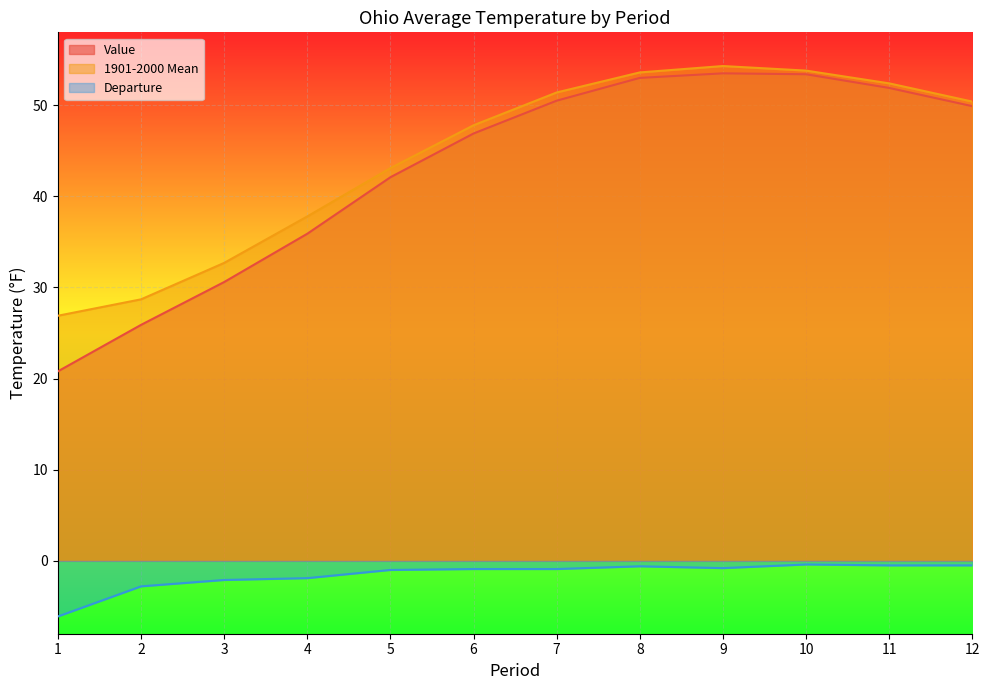

What is the value of the Departure point at the 5th from the left?

-1.0